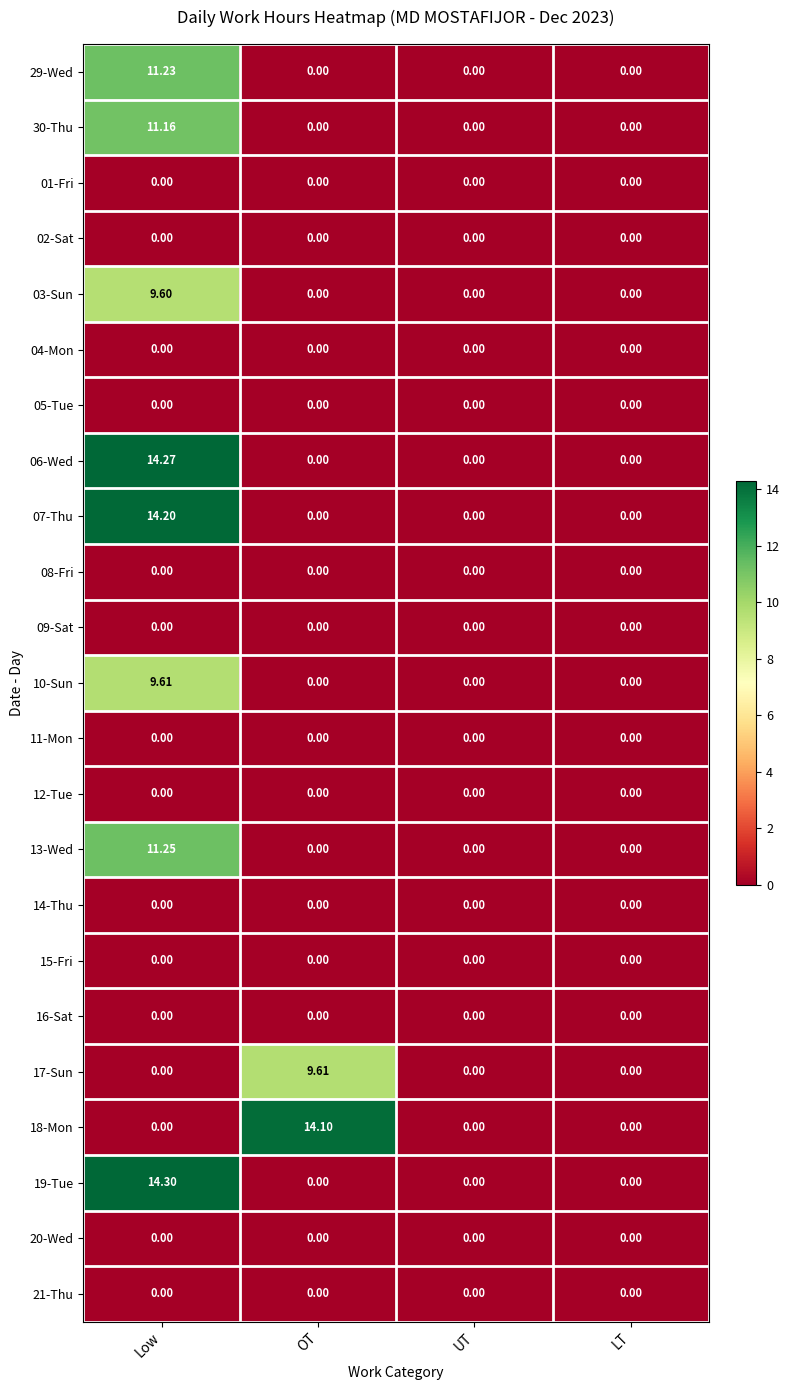

At which category is the sum across all series the highest?

Low